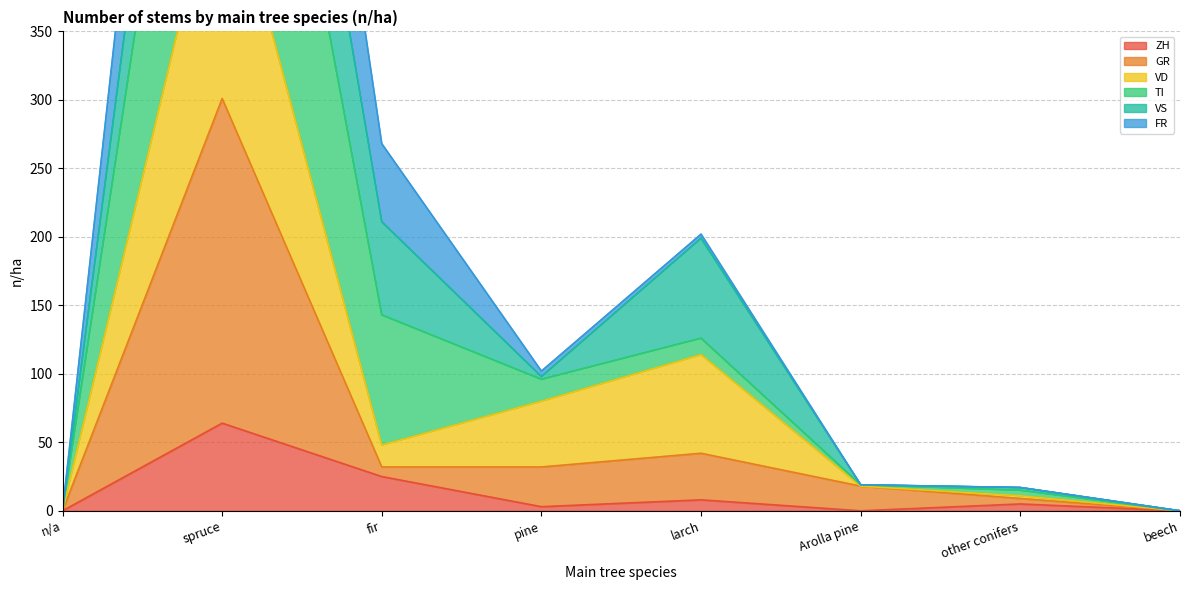

Where is ZH nearest to the value 32?

fir